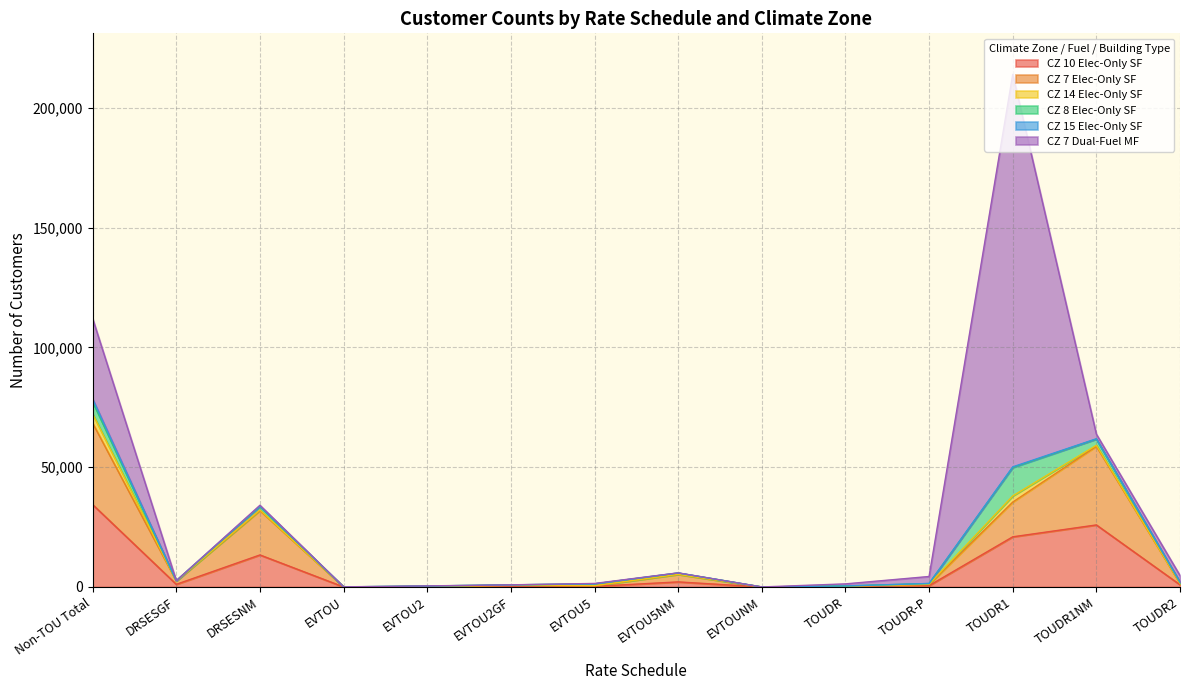

How many data points in CZ 10 Elec-Only SF are less than 904?

7